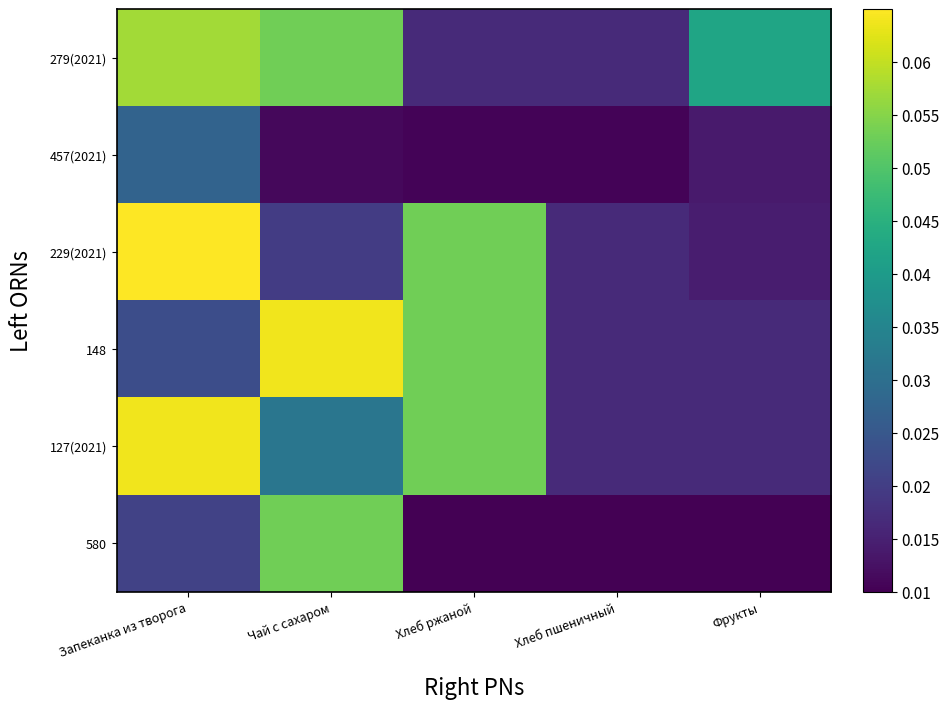

Rank the series at Хлеб пшеничный from highest to lowest value.

279(2021), 229(2021), 148, 127(2021), 457(2021), 580